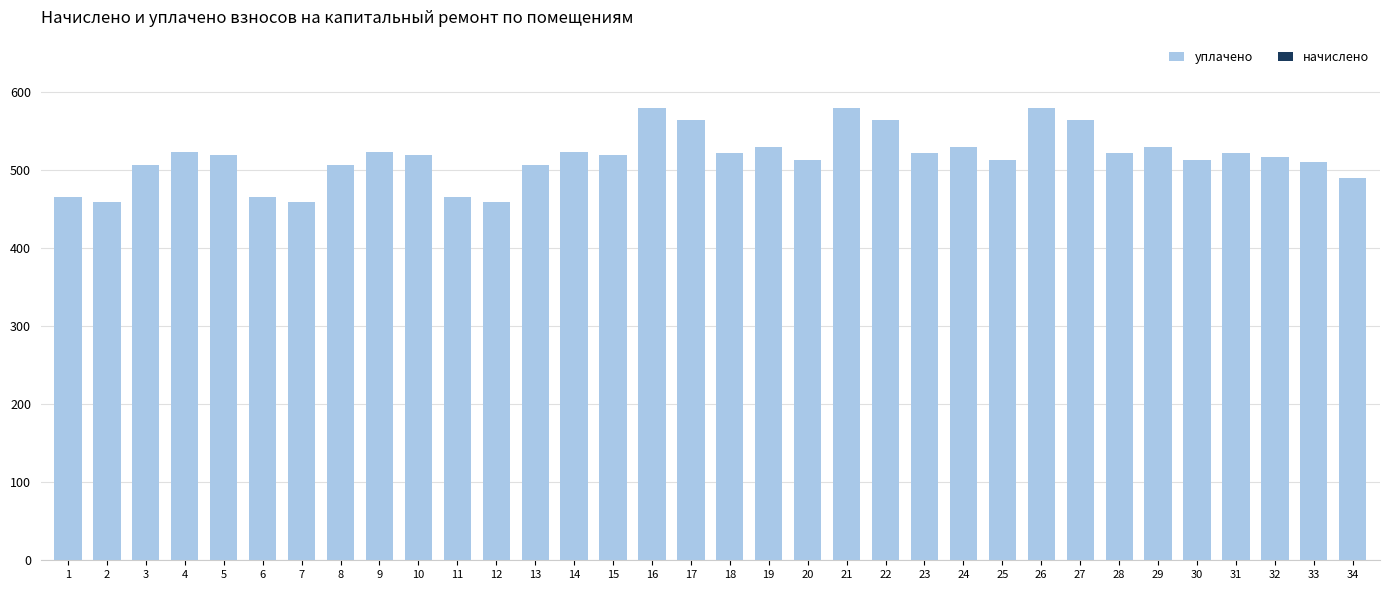

What is the average value?

517.5